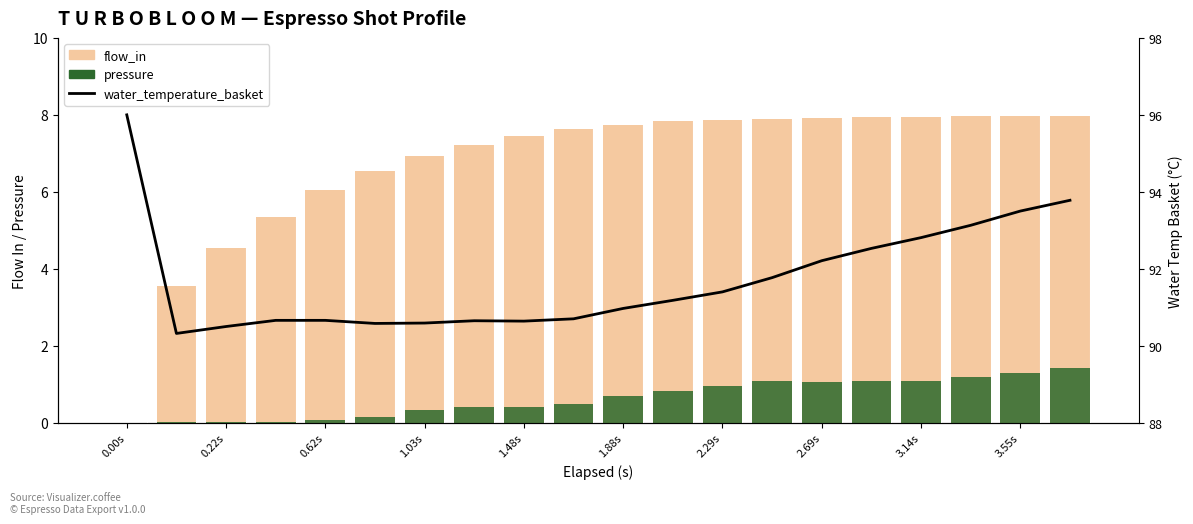

Reading right to left, extract all data points from this chart.

flow_in: 8.0	8.0	8.0	7.9	7.9	7.9	7.9	7.9	7.8	7.7	7.6	7.4	7.2	6.9	6.5	6.0	5.3	4.5	3.6	0.0
pressure: 1.4	1.3	1.2	1.1	1.1	1.1	1.1	0.9	0.8	0.7	0.5	0.4	0.4	0.3	0.1	0.1	0.0	0.0	0.0	0.0
water_temperature_basket: 93.8	93.5	93.1	92.8	92.5	92.2	91.8	91.4	91.2	91.0	90.7	90.6	90.7	90.6	90.6	90.7	90.7	90.5	90.3	96.0